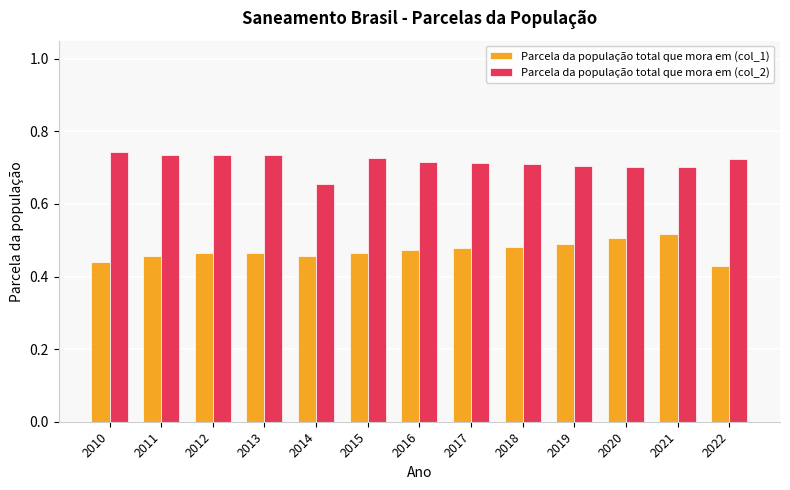

What are all the series names shown in the legend?

Parcela da população total que mora em (col_1), Parcela da população total que mora em (col_2)